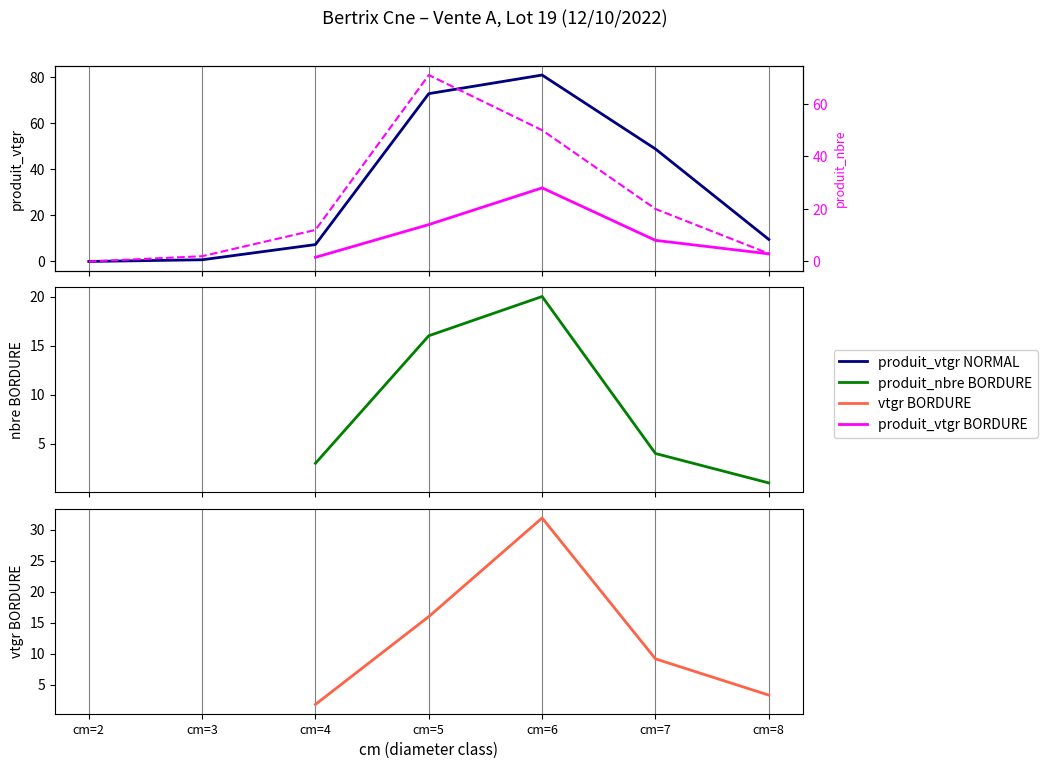

The value of produit_nbre at cm=7 is 20.0. True or false?

True